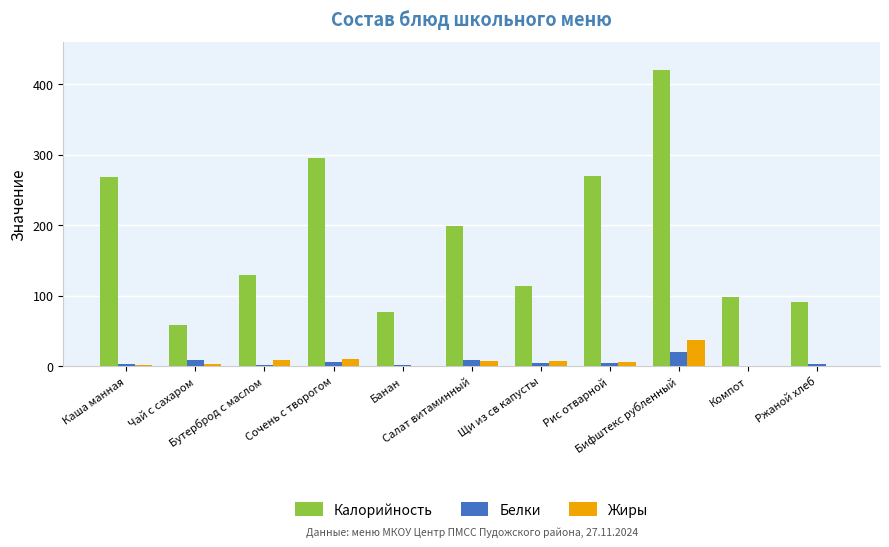

Which series has the largest total across all categories?

Калорийность